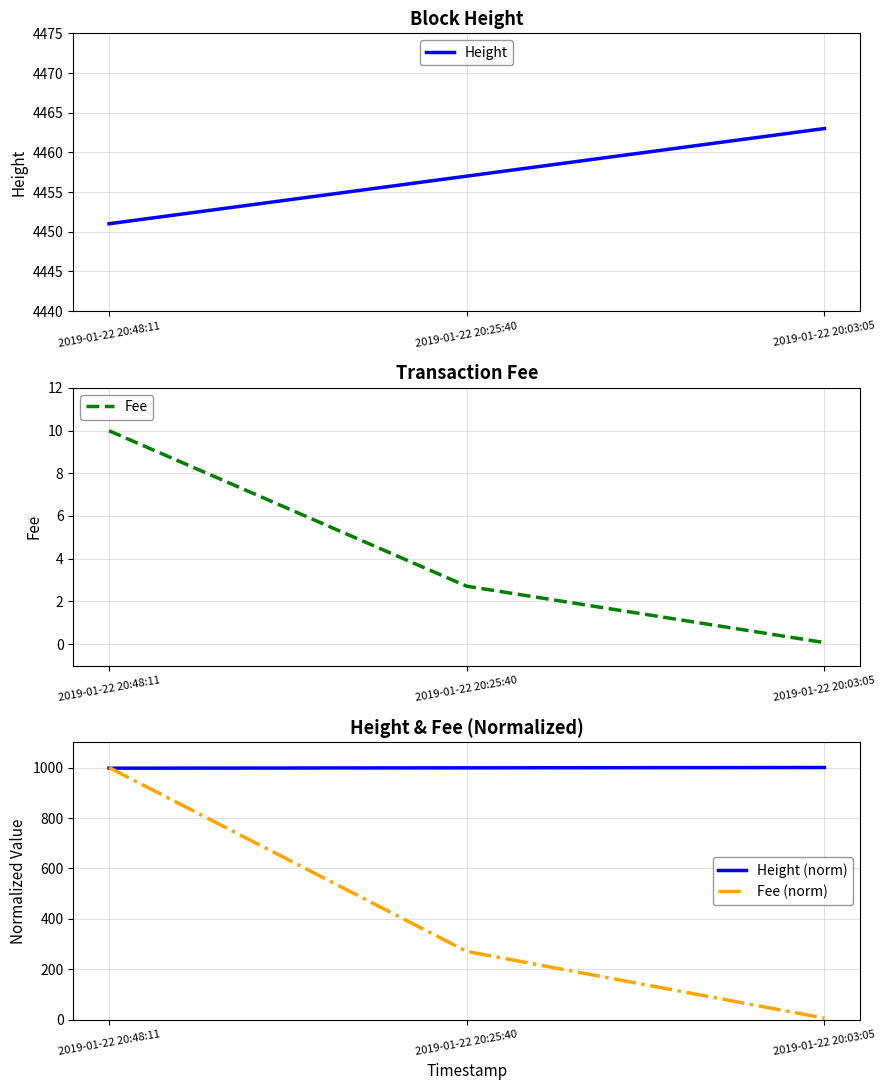

What are all the series names shown in the legend?

Height, Fee, Height (norm), Fee (norm)